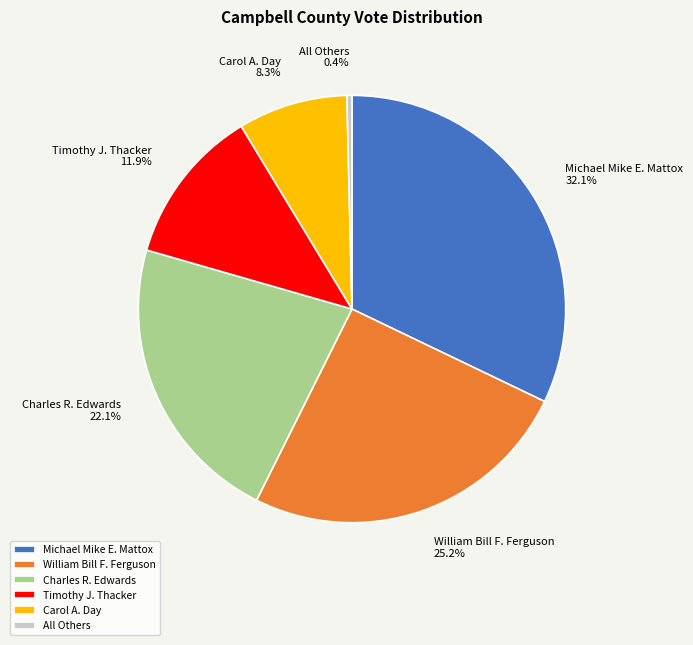

Which has a higher value, William Bill F. Ferguson or All Others?

William Bill F. Ferguson